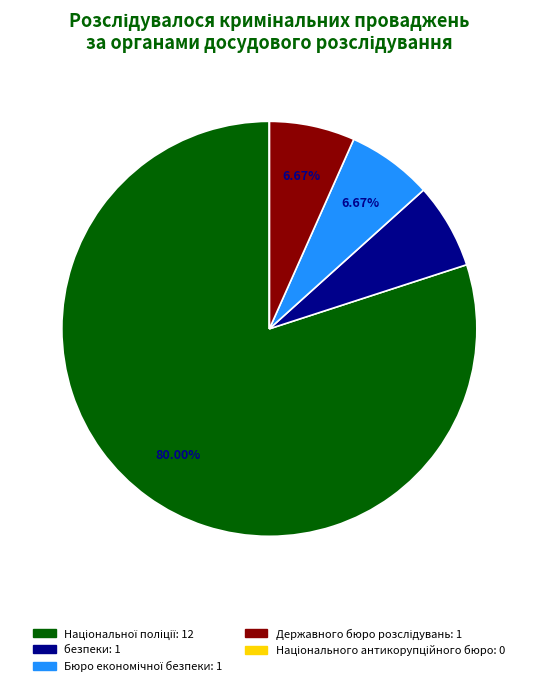

Is there any slice that represents more than half of the pie?

Yes